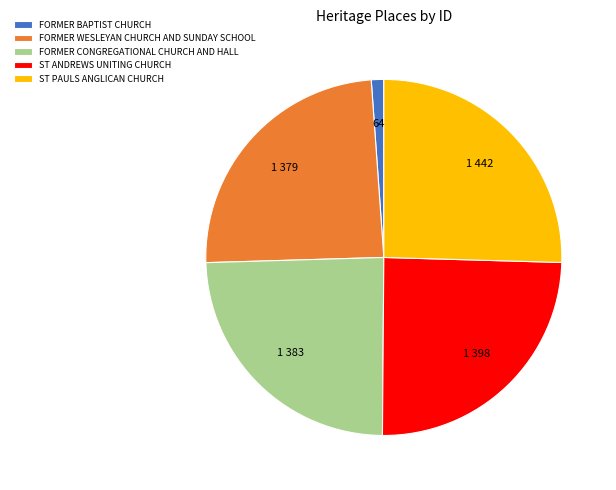

True or false: FORMER BAPTIST CHURCH accounts for 11% of the total.

False